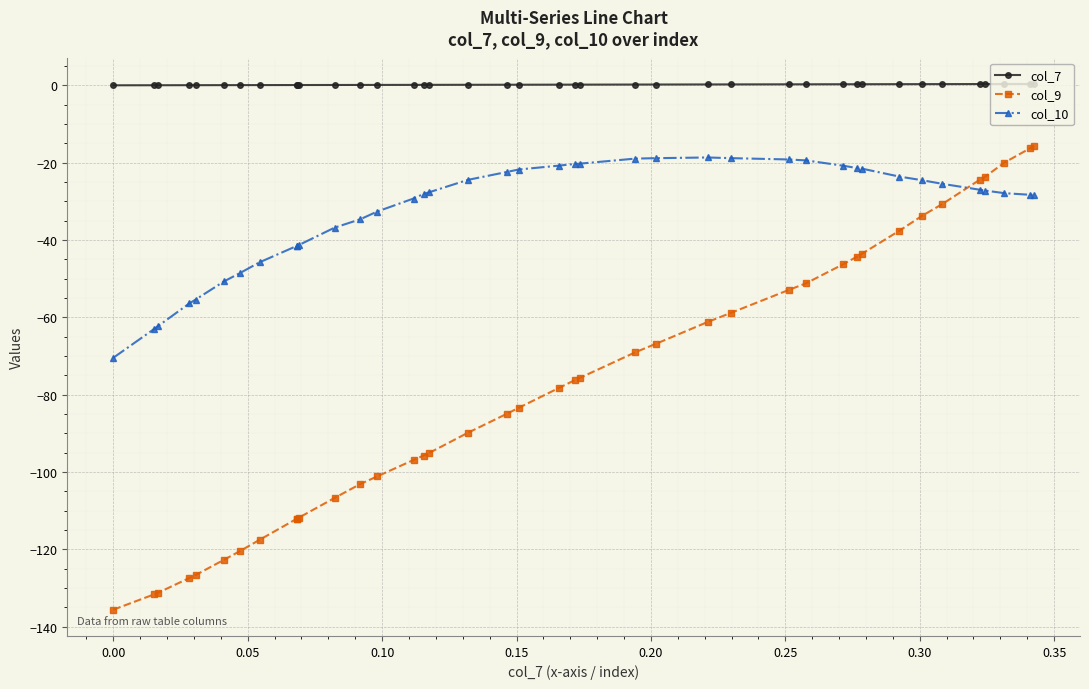

Which series has the widest spread of values?

col_9